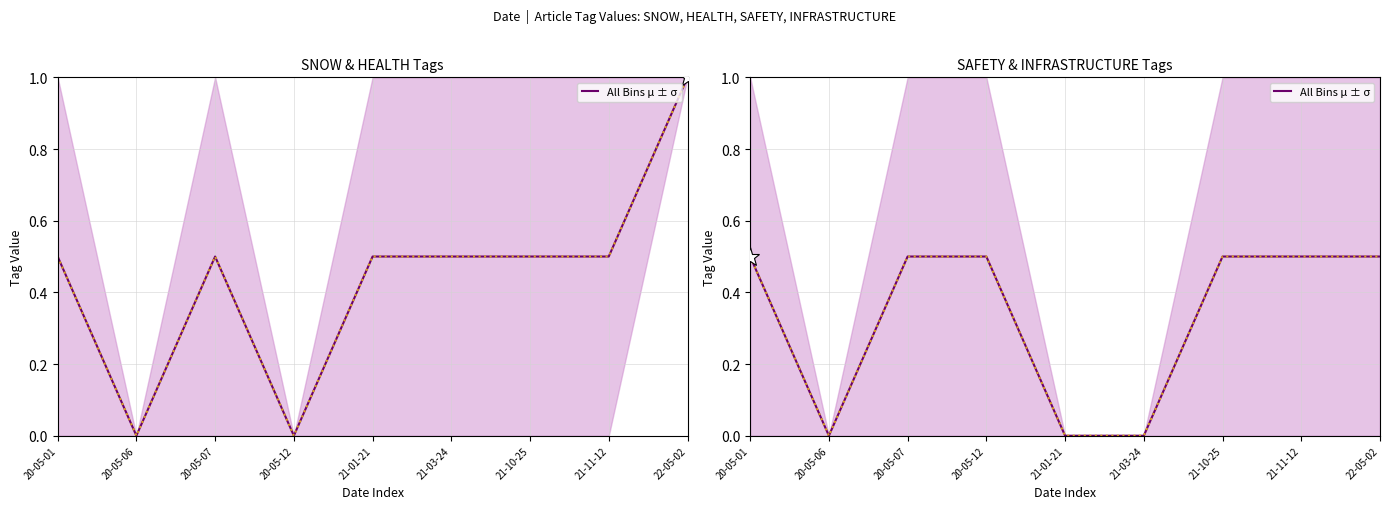

What is the value of the 7th point from the left?

0.5